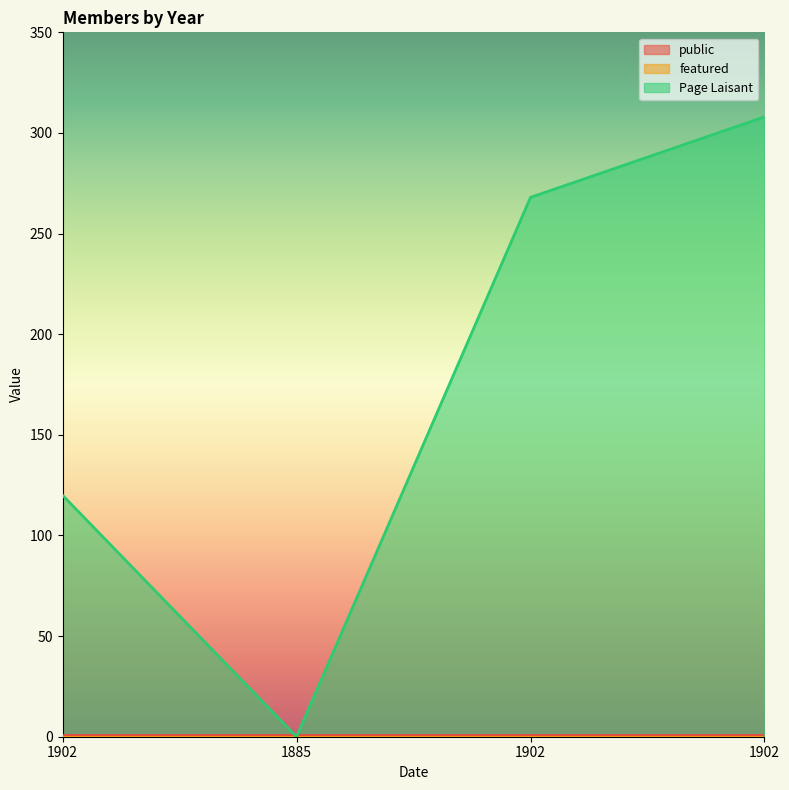

True or false: featured and public intersect in this chart.

False